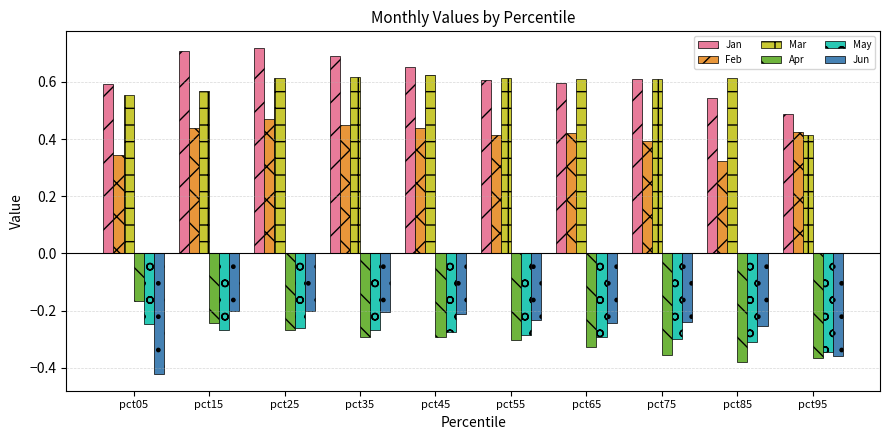

The value of May at pct55 is -0.3. True or false?

True